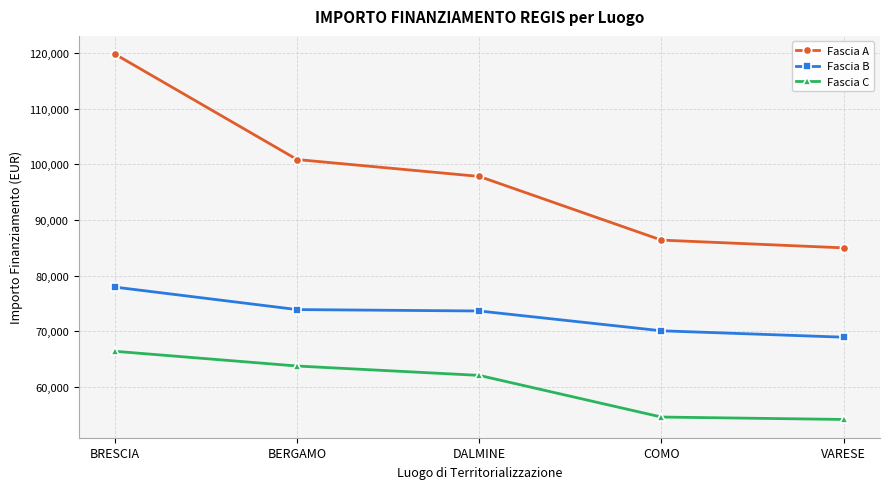

At DALMINE, list the series in order from largest to smallest.

Fascia A, Fascia B, Fascia C